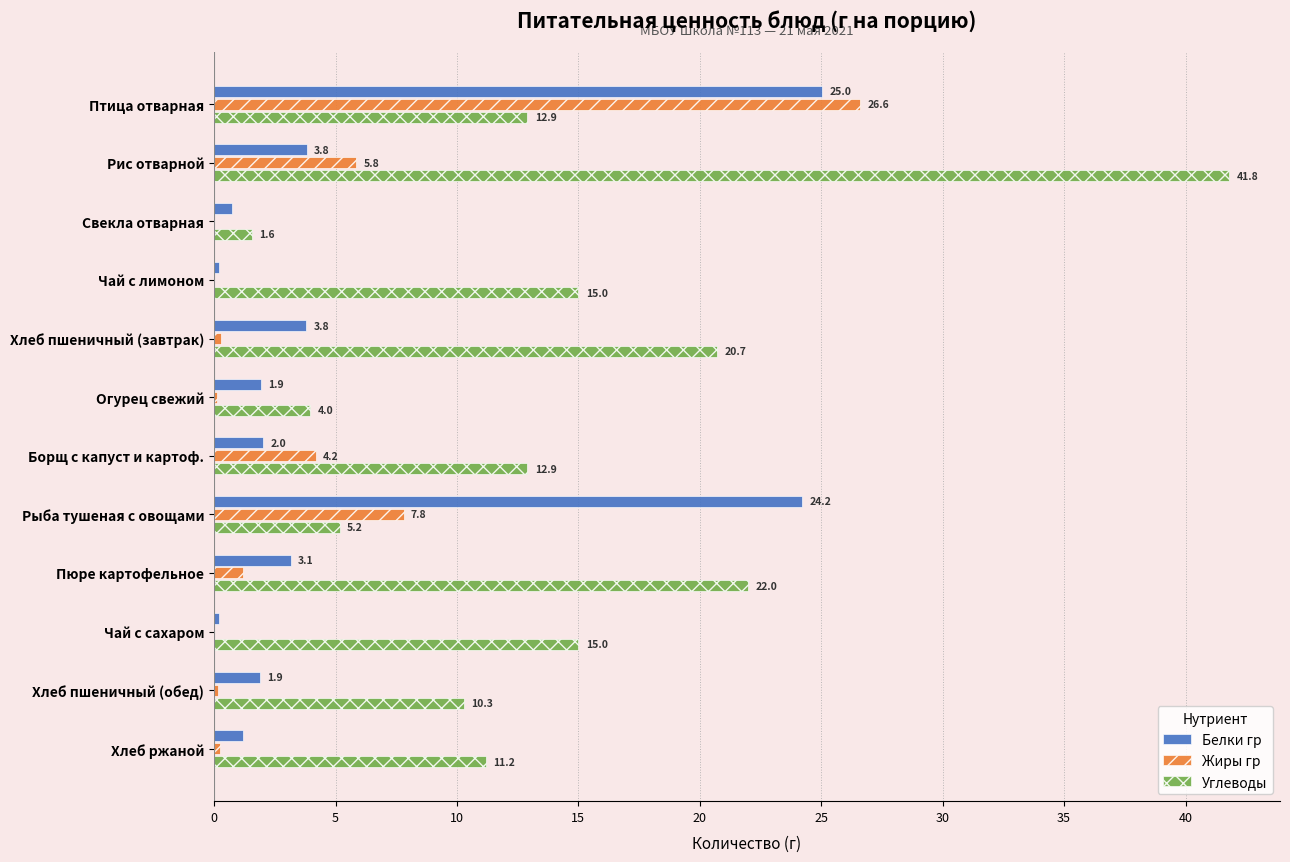

What is the approximate value of Углеводы at Огурец свежий?

4.0